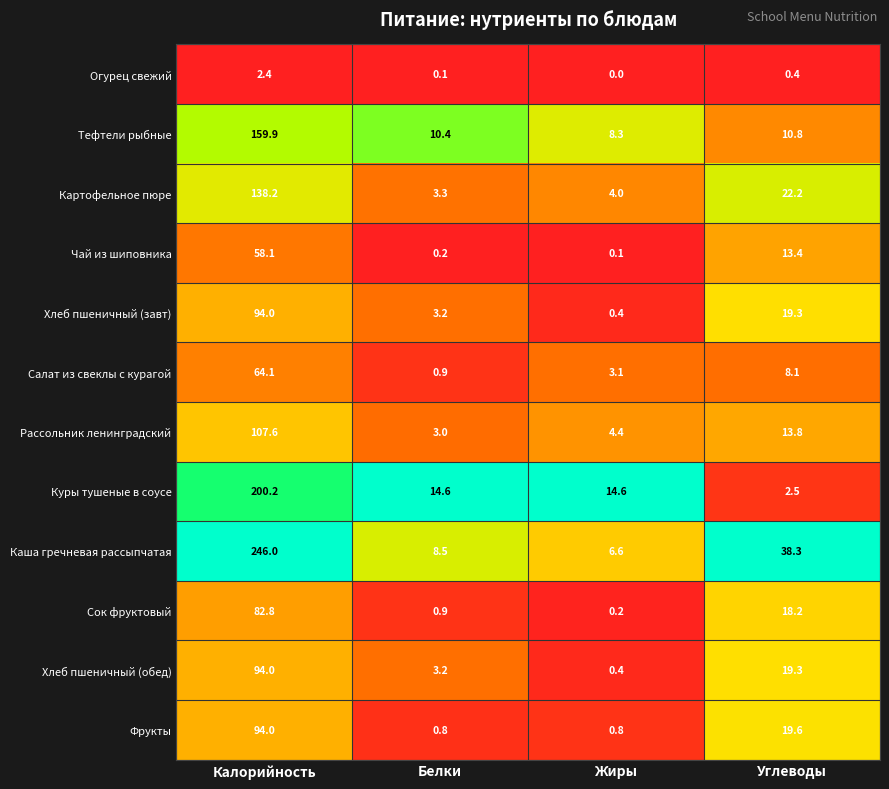

How many categories are shown in the chart?

4